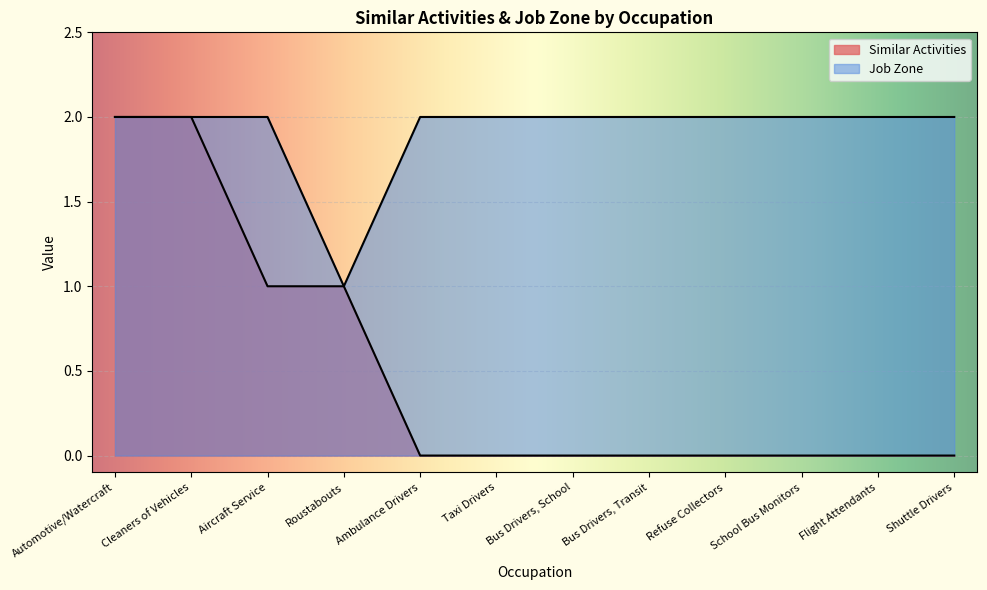

What are all the series names shown in the legend?

Similar Activities, Job Zone